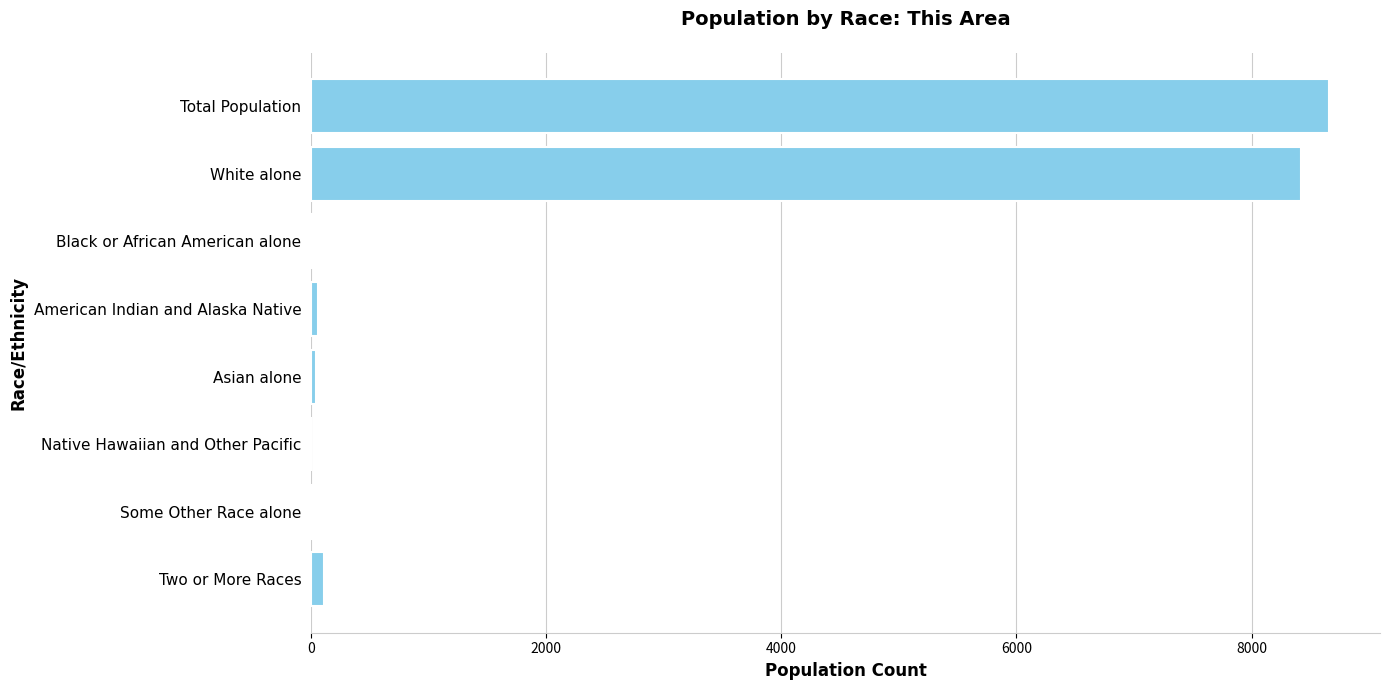

What is the greatest value displayed?

8660